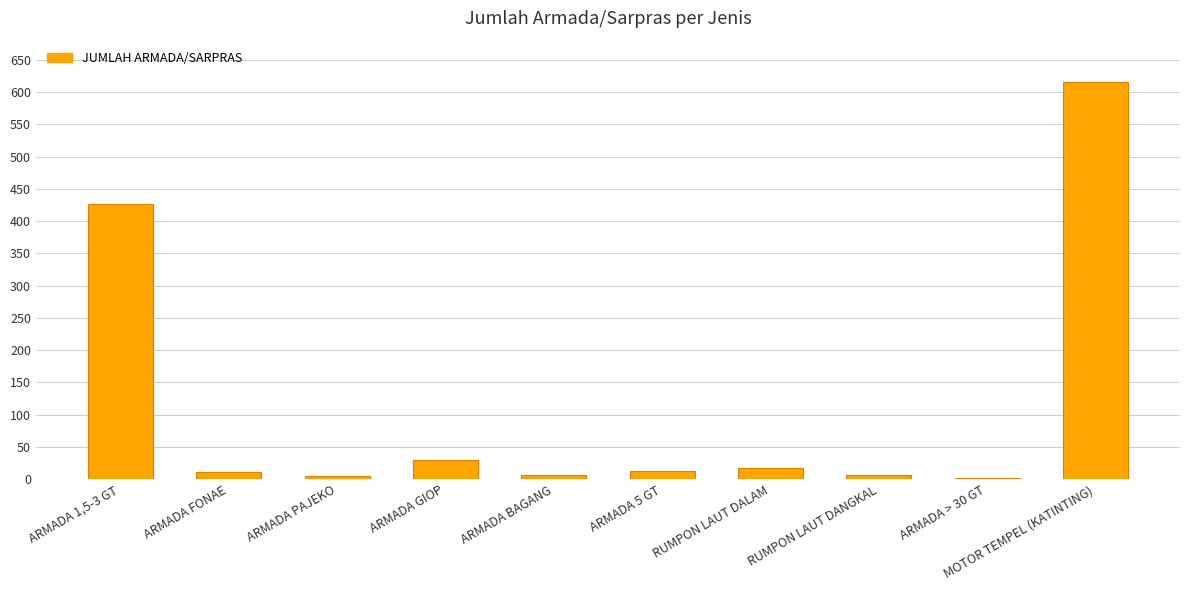

At which category does the chart reach its peak across all series?

MOTOR TEMPEL (KATINTING)